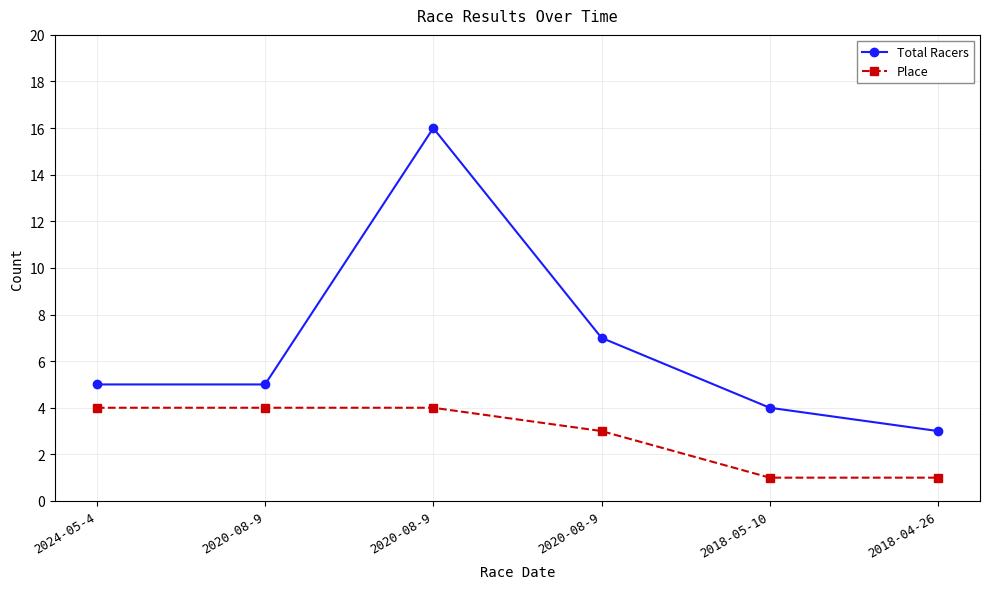

What is the sum of the Place values at 2018-05-10 and 2024-05-4?

5